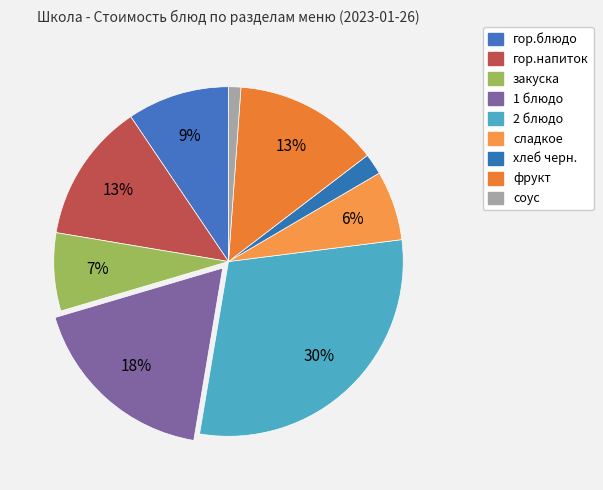

Count the number of slices in the pie.

9